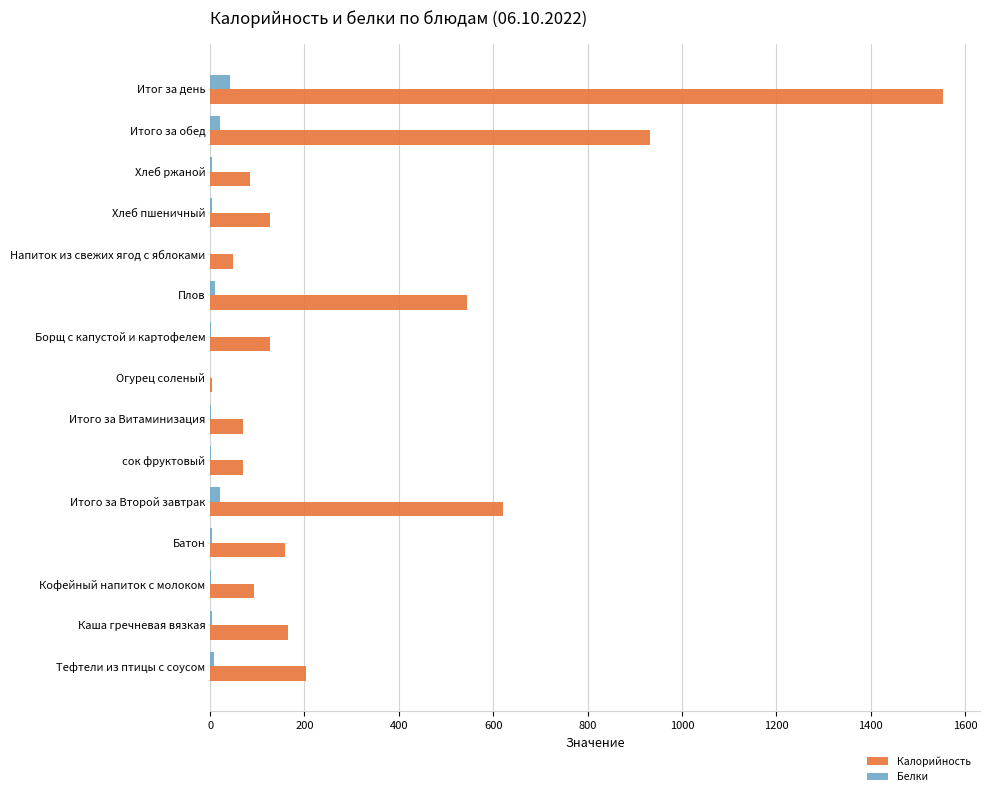

Is the value of Калорийность at Итого за обед greater than the value of Белки at Тефтели из птицы с соусом?

Yes